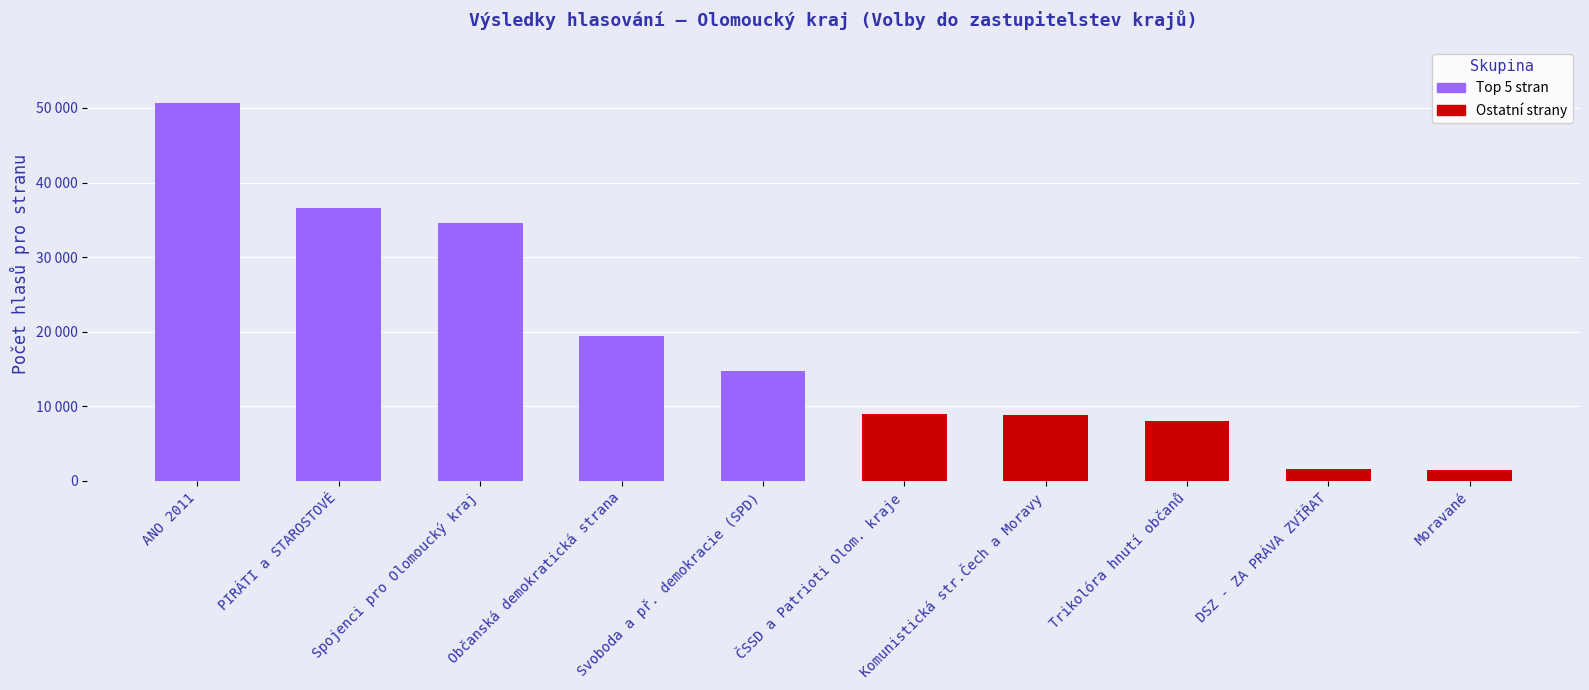

What is the lowest value of the Ostatní strany series?

1409